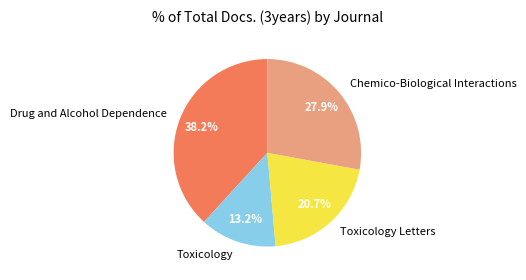

Which category has the biggest portion of the pie?

Drug and Alcohol Dependence